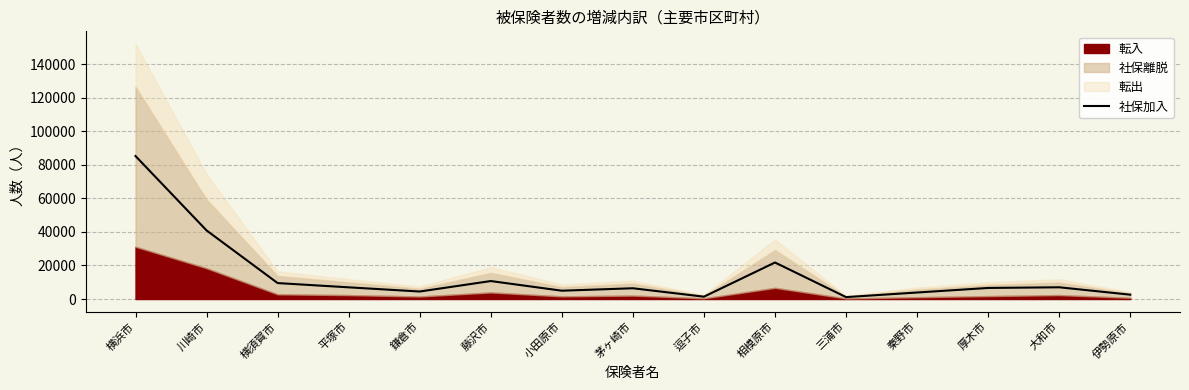

At which category does the data reach its first local valley?

鎌倉市